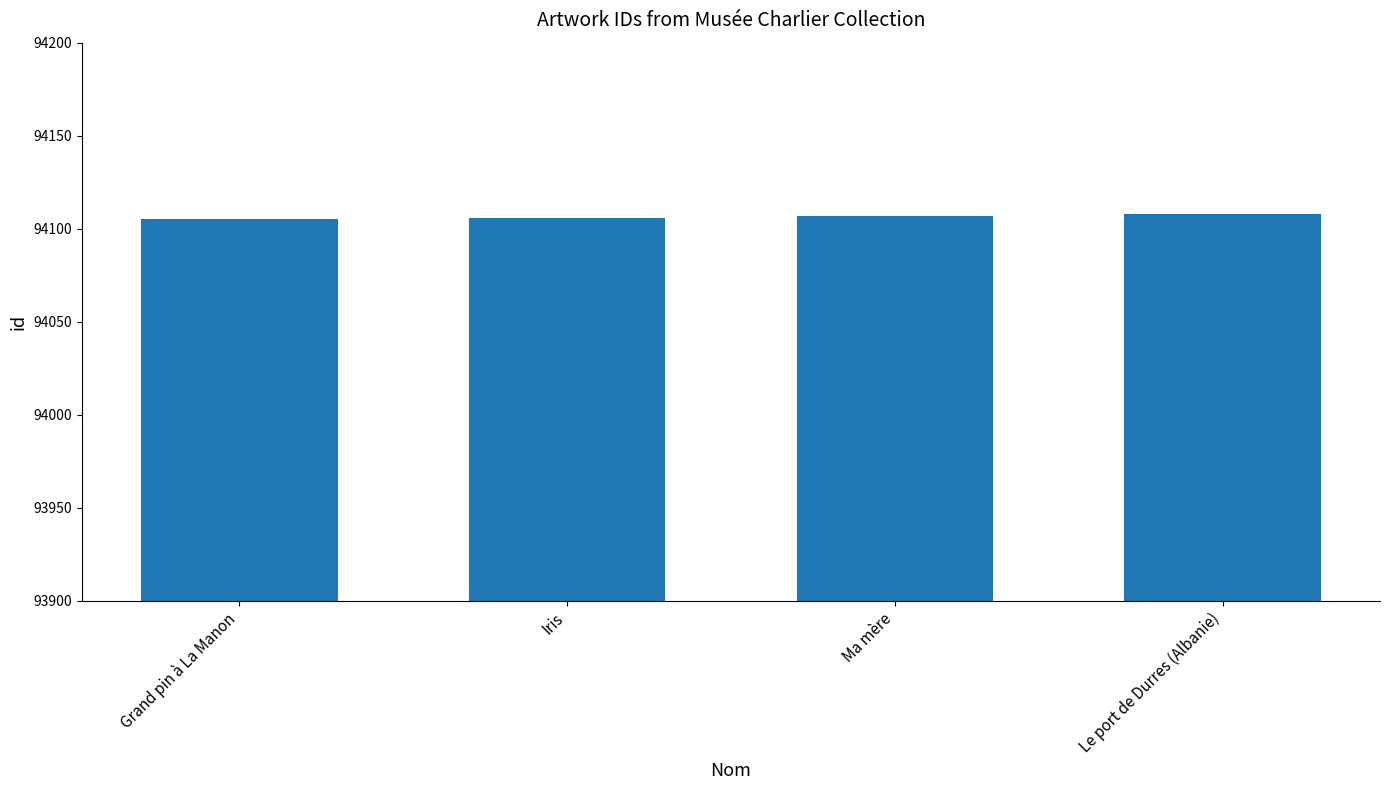

What value does the data have at Le port de Durres (Albanie)?

94108